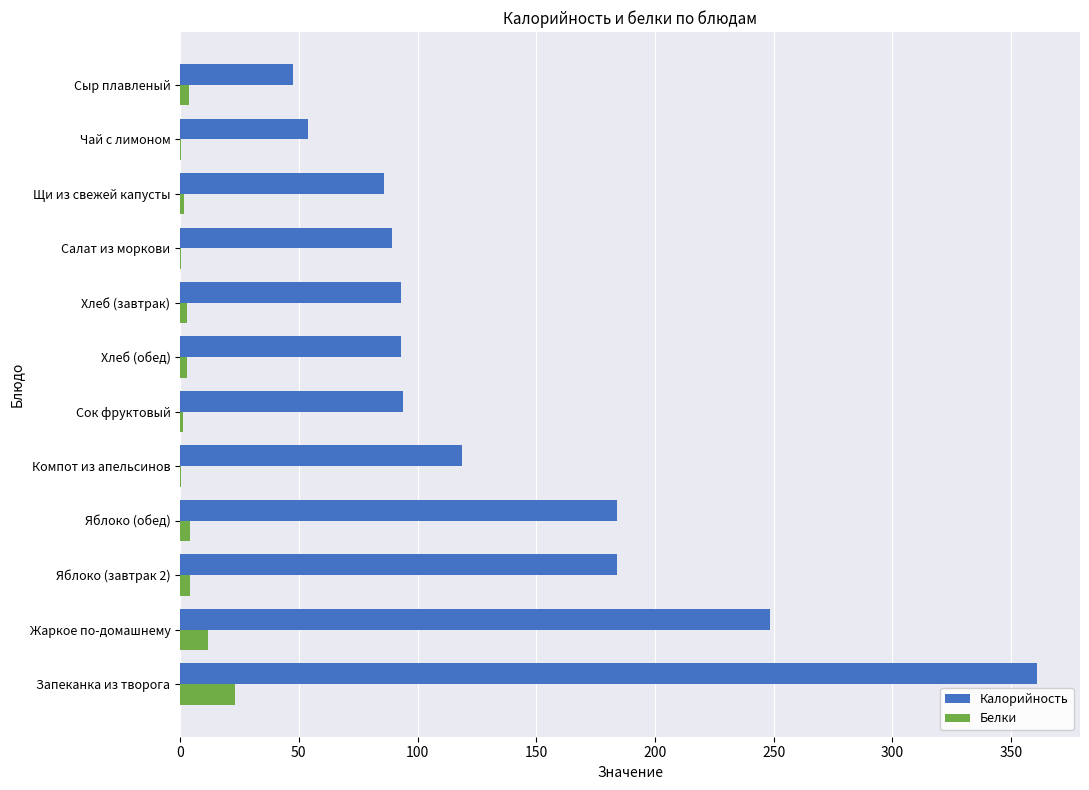

What is the sum of all Калорийность values?

1652.9